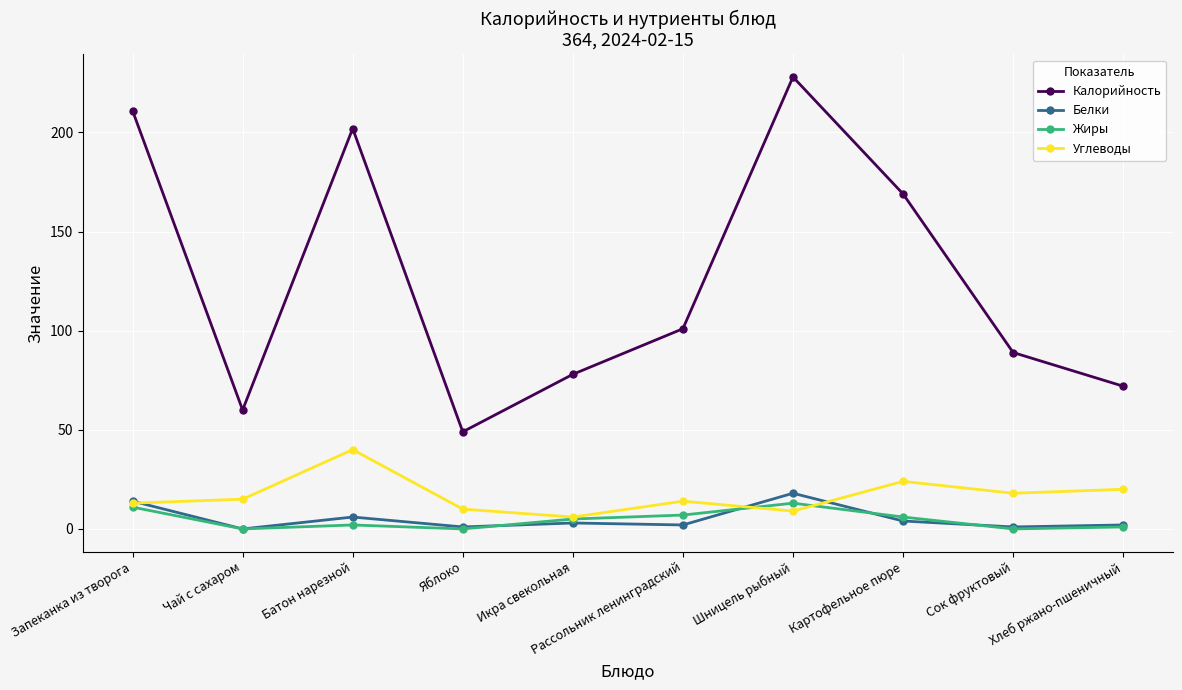

Which series has the largest total across all categories?

Калорийность